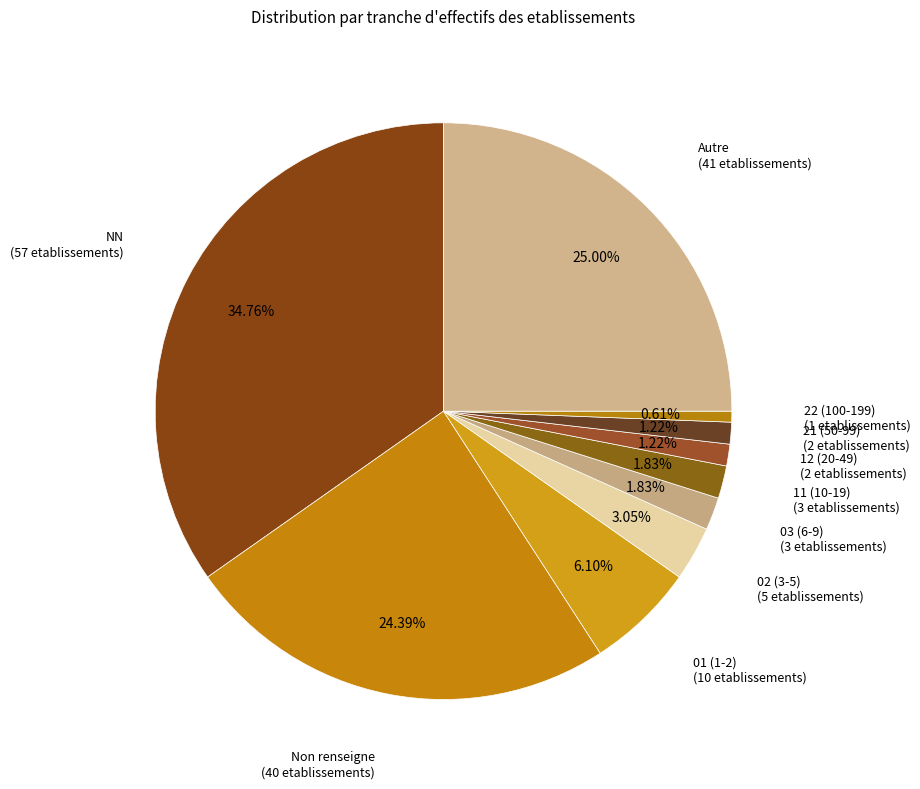

How many slices are in this pie chart?

10